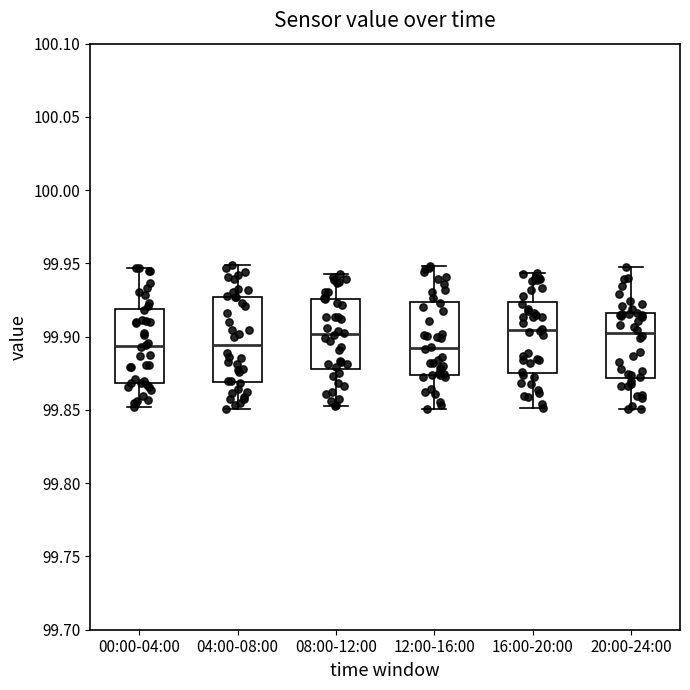

Comparing the boxes themselves (not the whiskers), which one is the tallest?

04:00-08:00